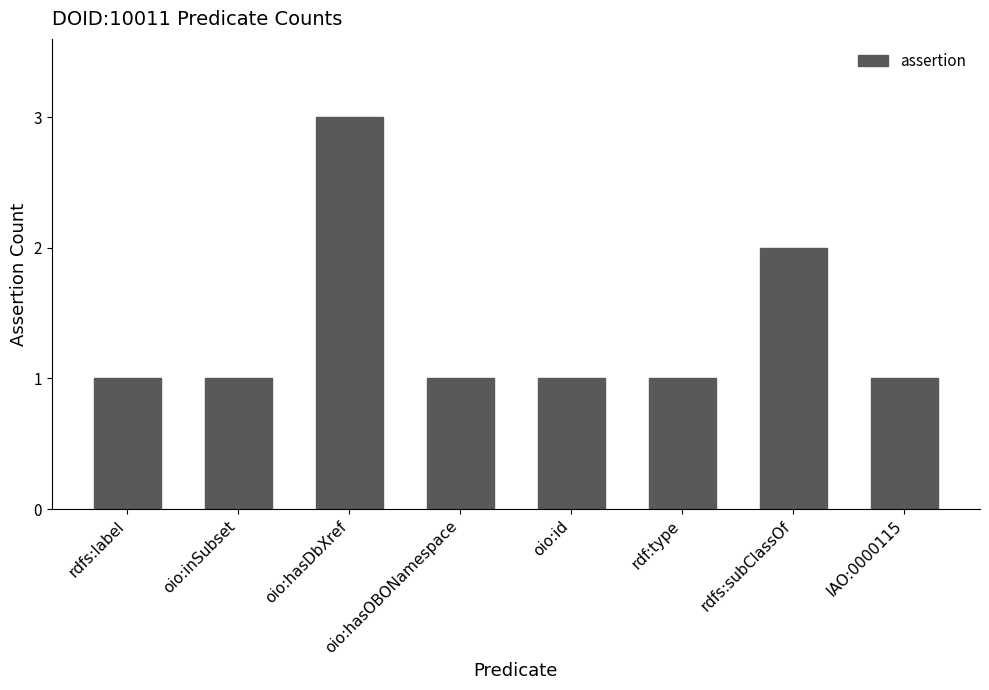

What is the change in value from oio:hasDbXref to rdf:type?

-2